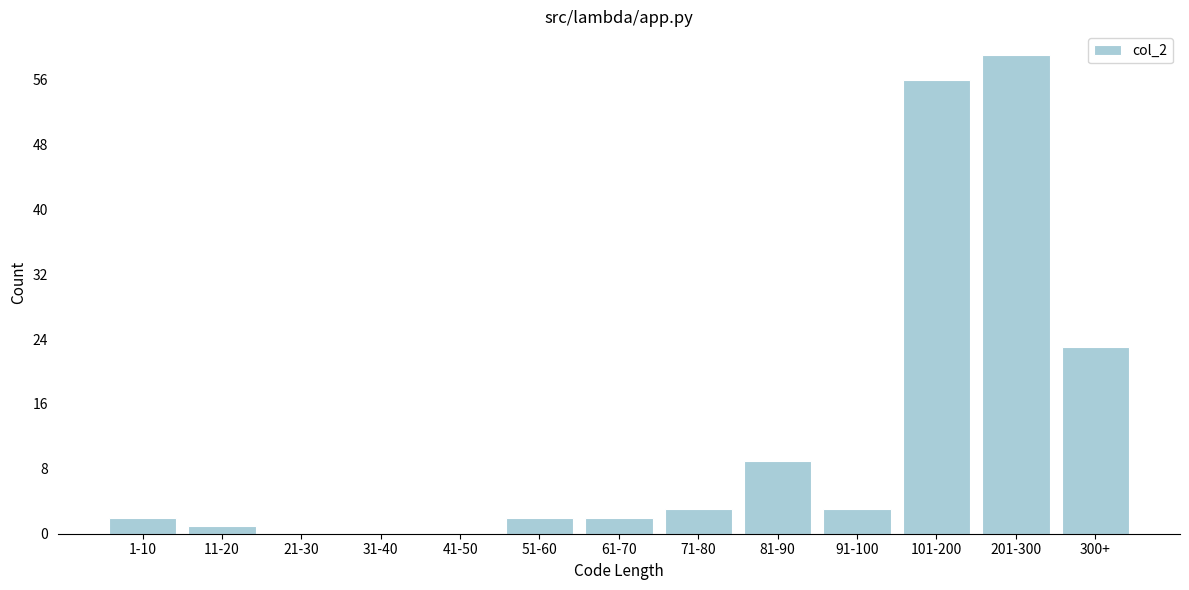

Reading left to right, extract all data points from this chart.

1-10=2	11-20=1	21-30=0	31-40=0	41-50=0	51-60=2	61-70=2	71-80=3	81-90=9	91-100=3	101-200=56	201-300=59	300+=23